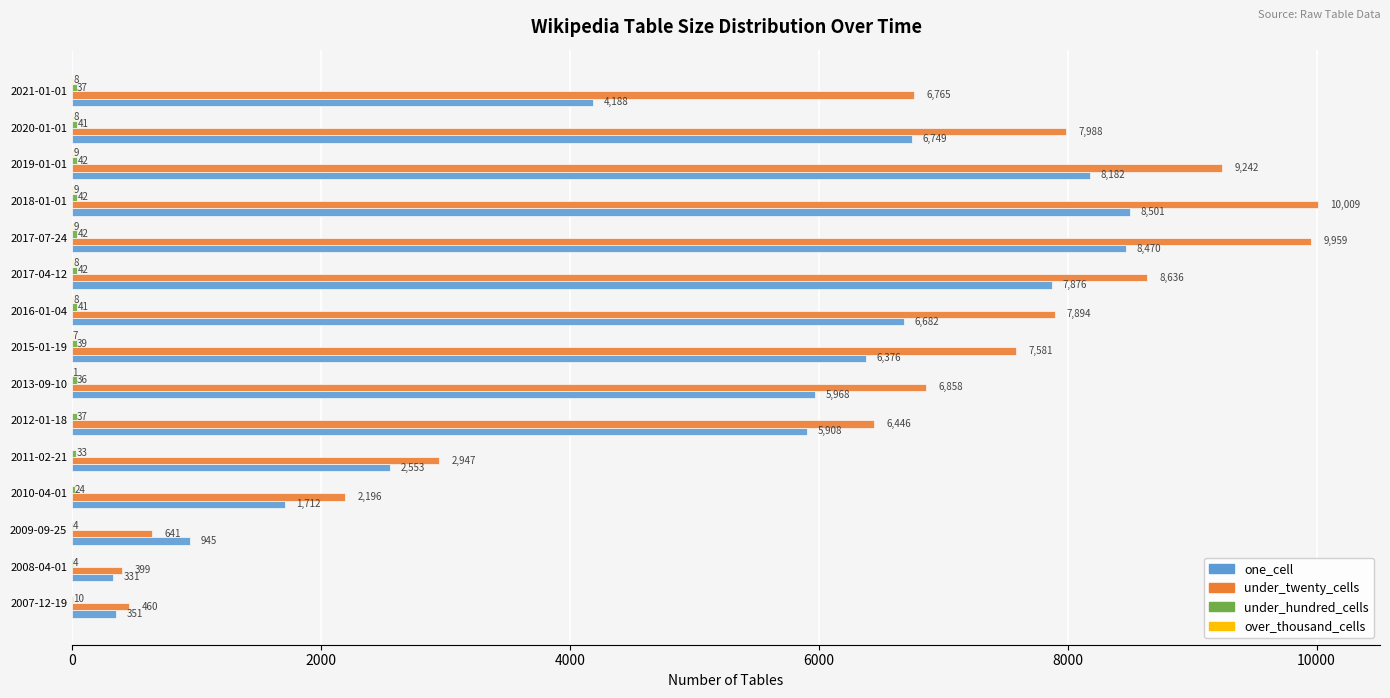

Between 2015-01-19 and 2017-04-12, which series saw the biggest shift?

one_cell